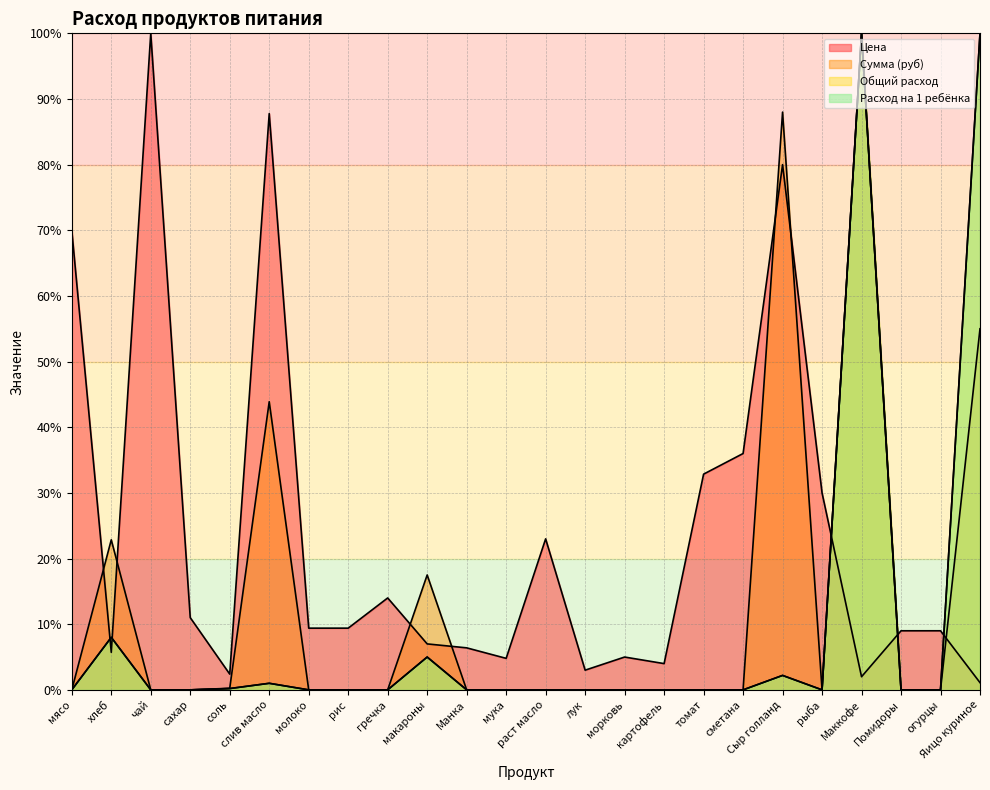

What is the average value of the Сумма (руб) series?

13.6